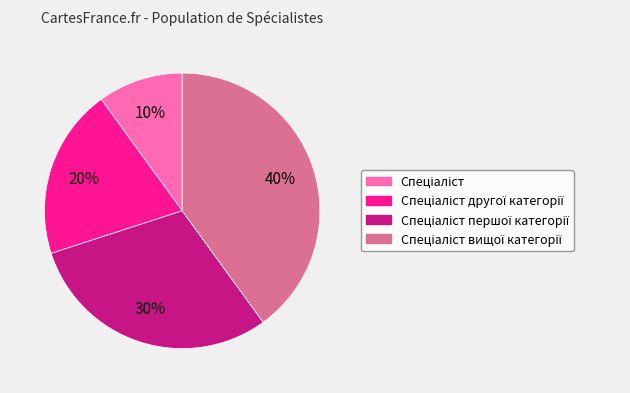

Is there a majority slice in this chart?

No